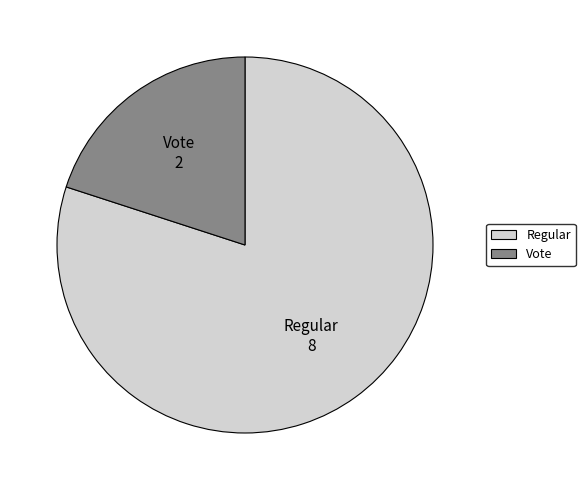

What is the smallest slice in the pie chart?

Vote